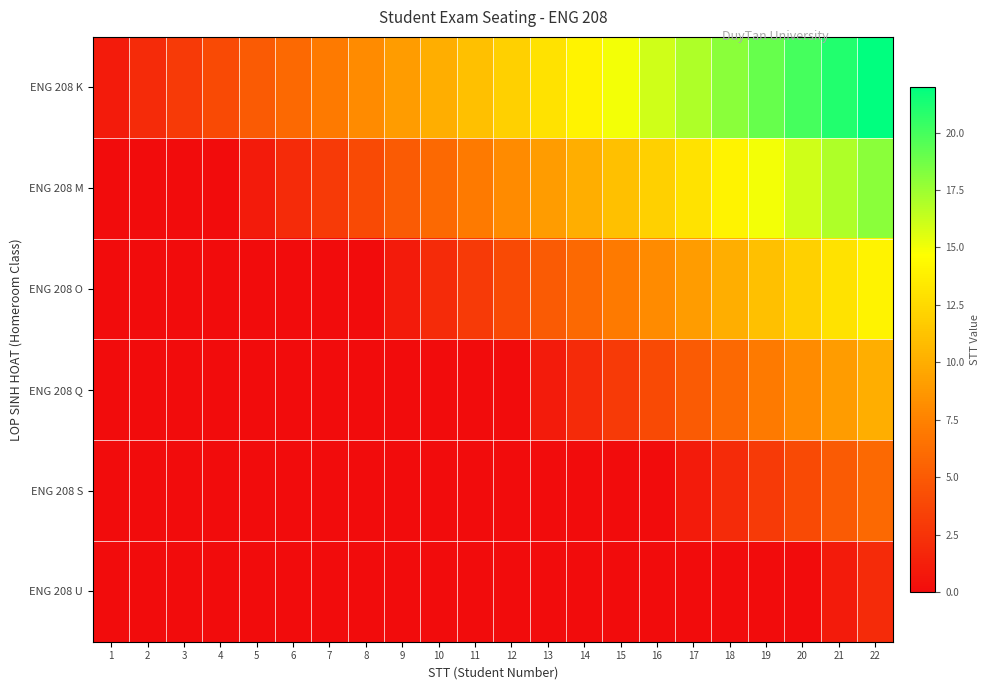

At how many categories does at least one series exceed 15?

7